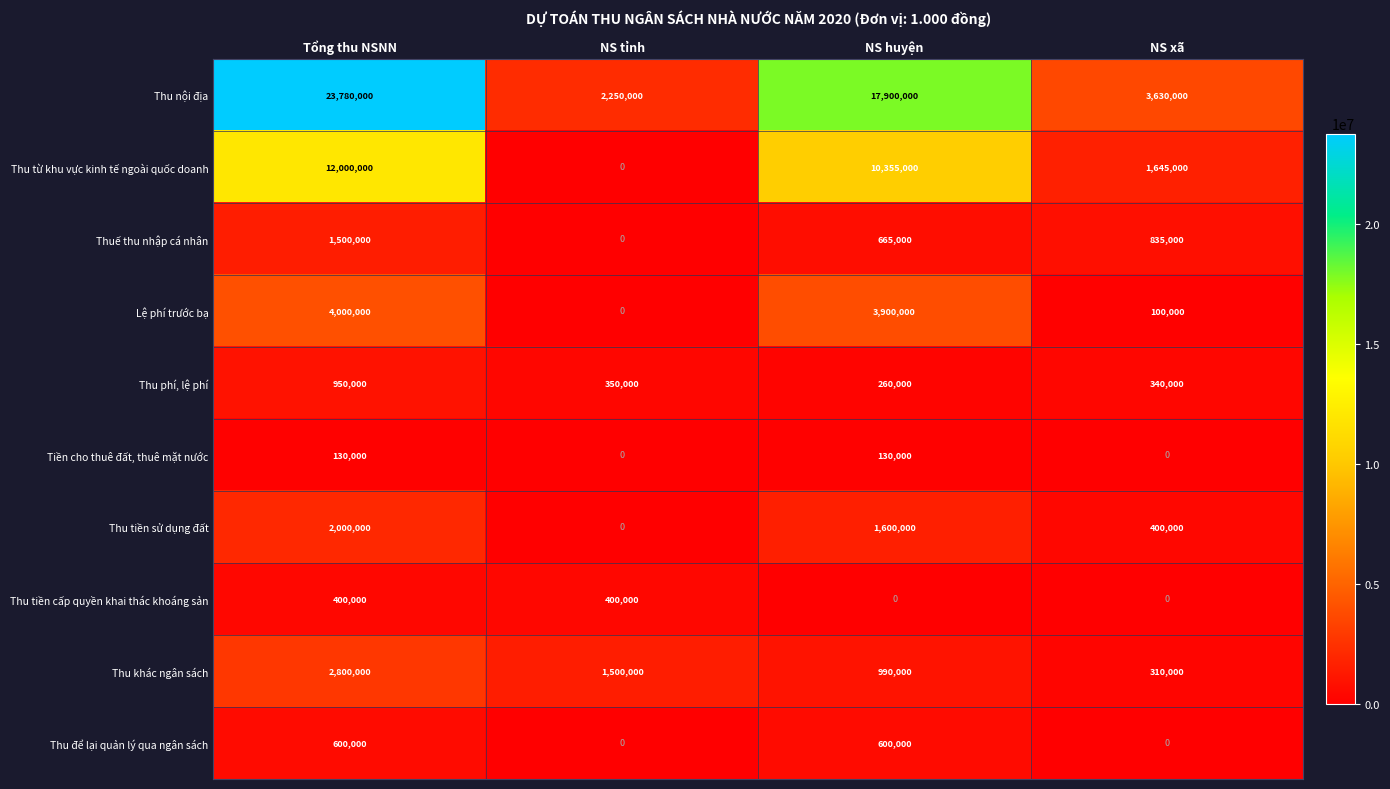

At how many categories does at least one series exceed 13901420?

2